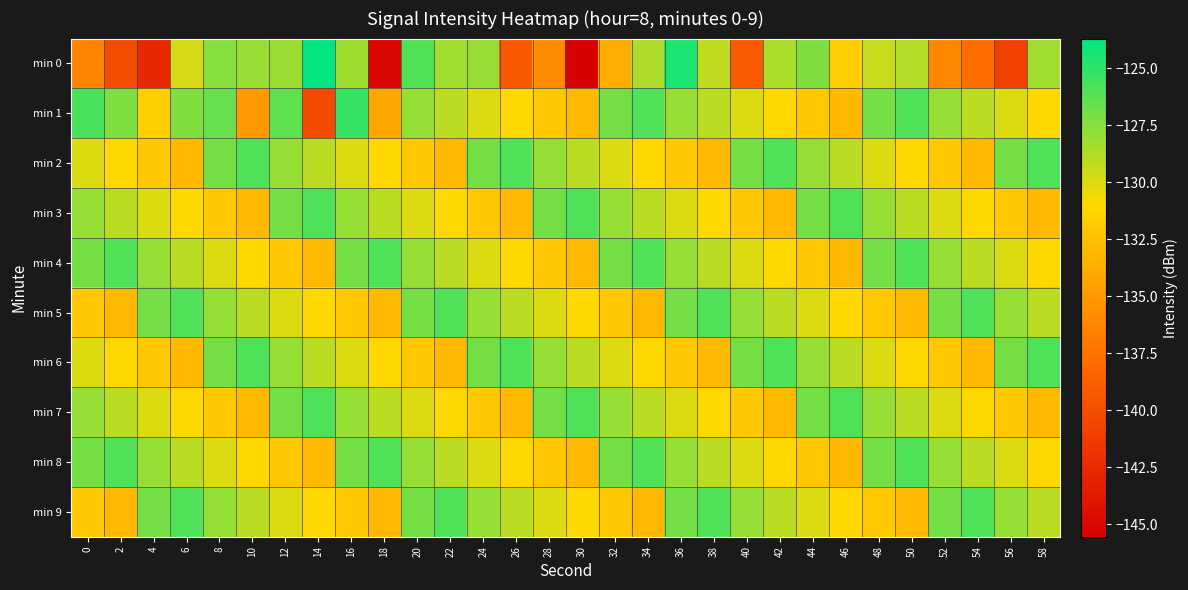

What is the spread (max minus min) of values at 16?

6.7